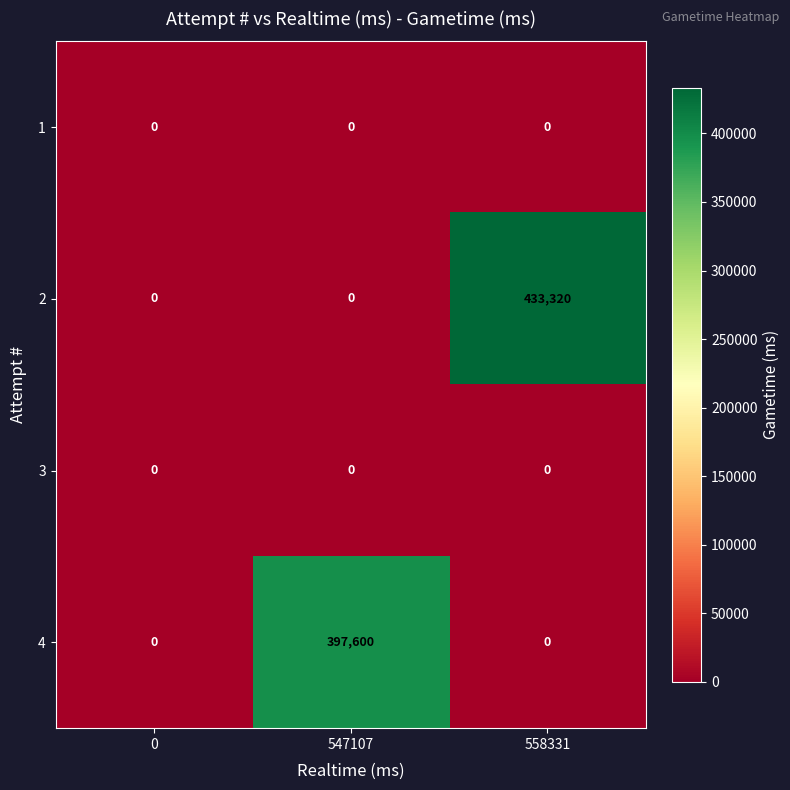

Count the number of categories in the chart.

3